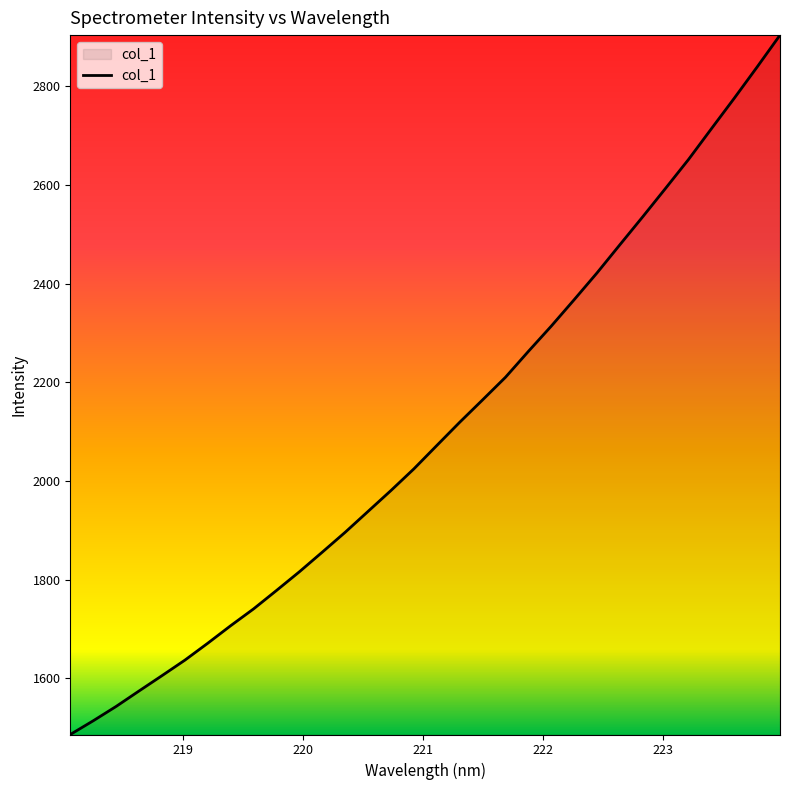

What is the greatest value displayed?

2903.9